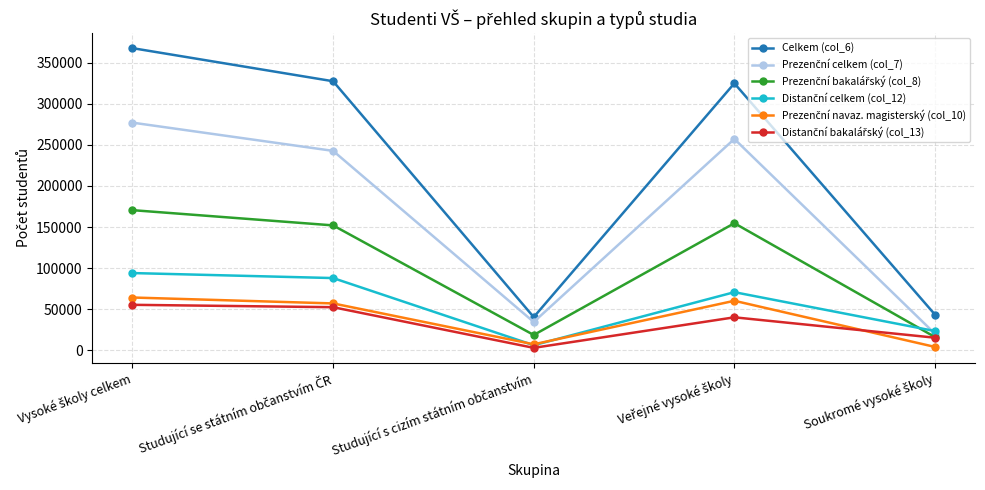

Which series has the largest range (max minus min)?

Celkem (col_6)